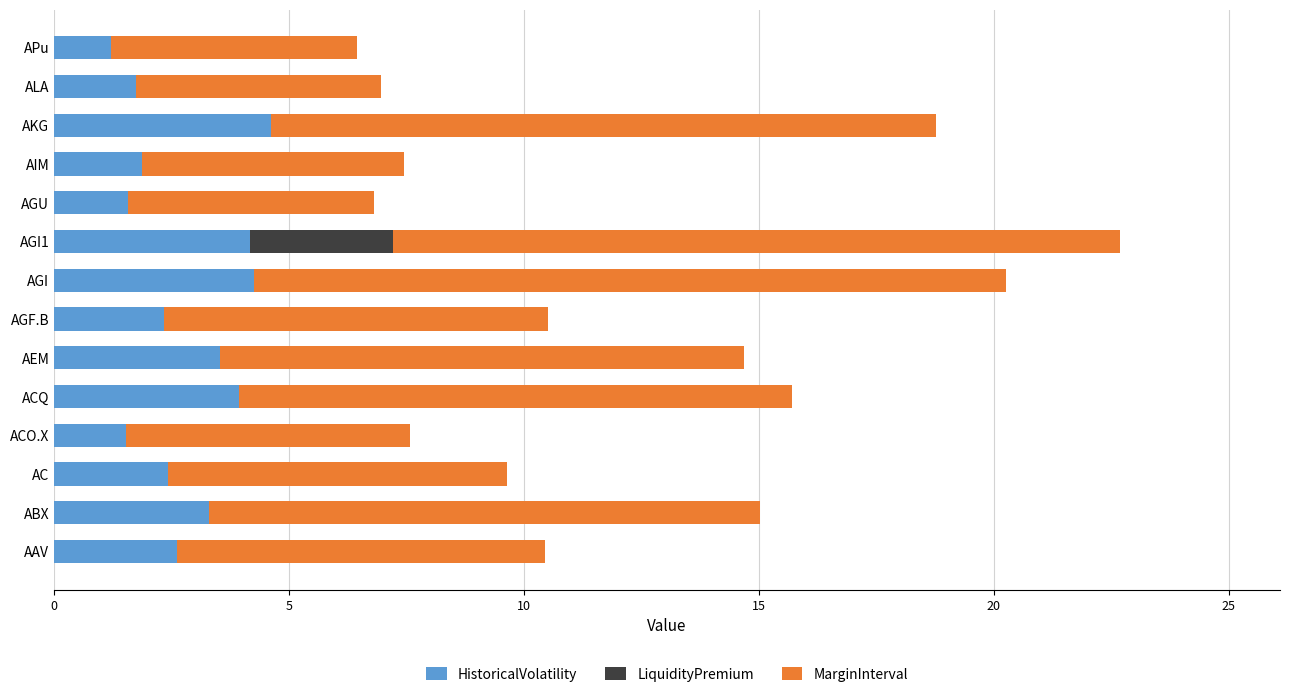

What are all the series names shown in the legend?

HistoricalVolatility, LiquidityPremium, MarginInterval